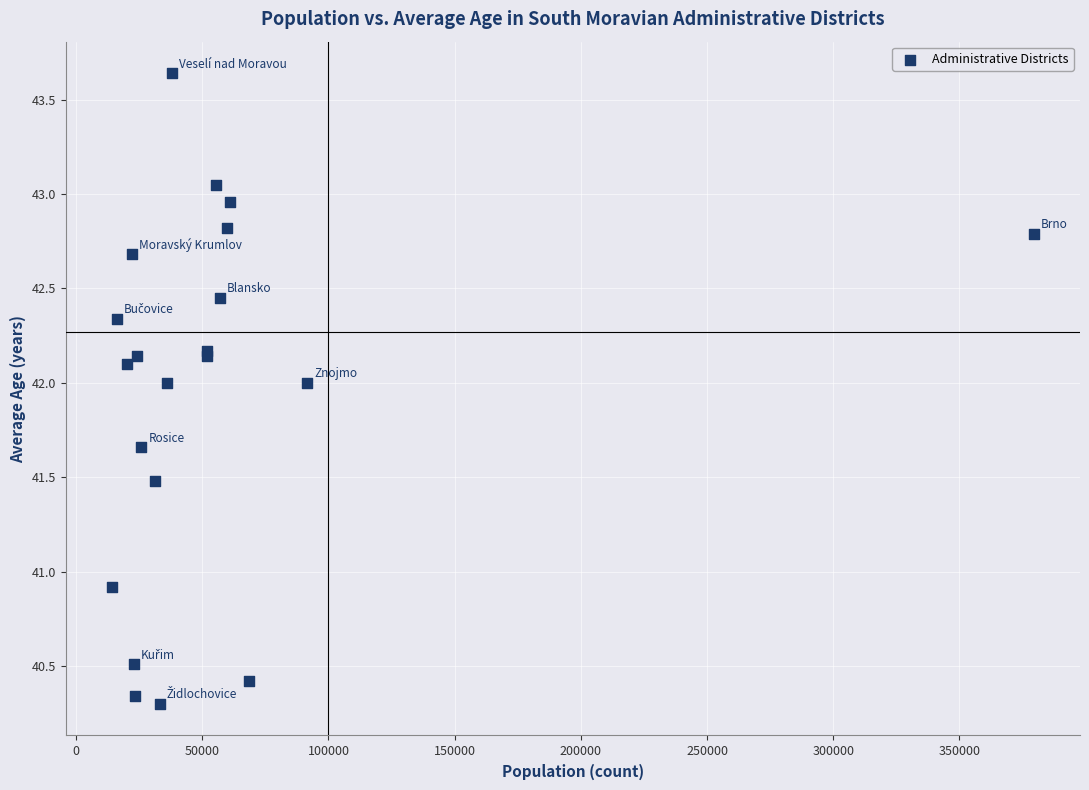

What Y value in the scatter plot is closest to 41?

40.9